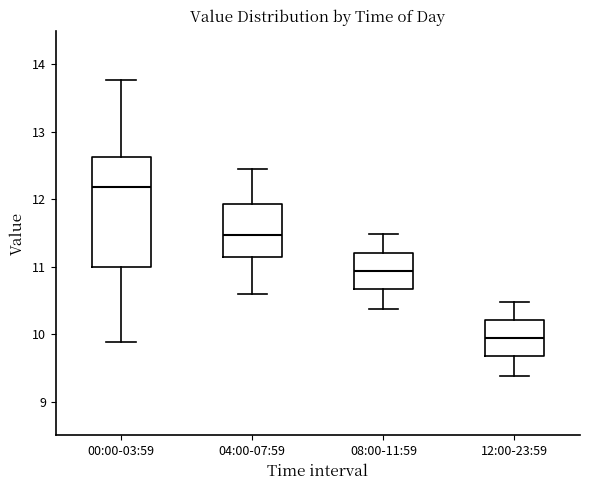

Comparing the boxes themselves (not the whiskers), which one is the tallest?

00:00-03:59